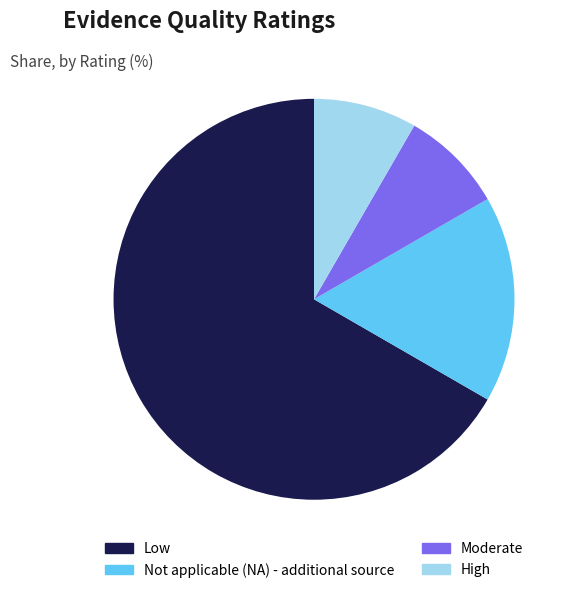

Combined, do Moderate and Not applicable (NA) - additional source account for over 50%?

No